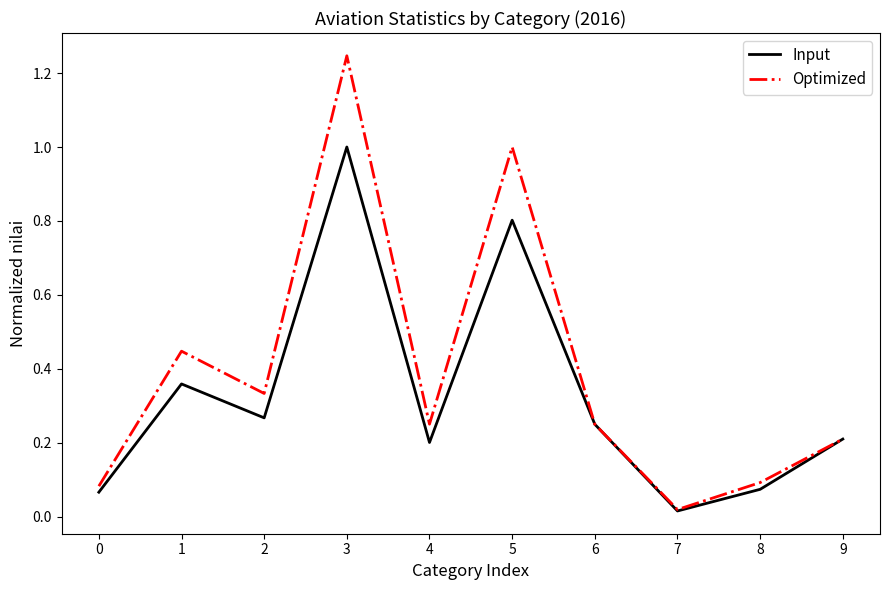

What is the maximum value for Input?

1.0